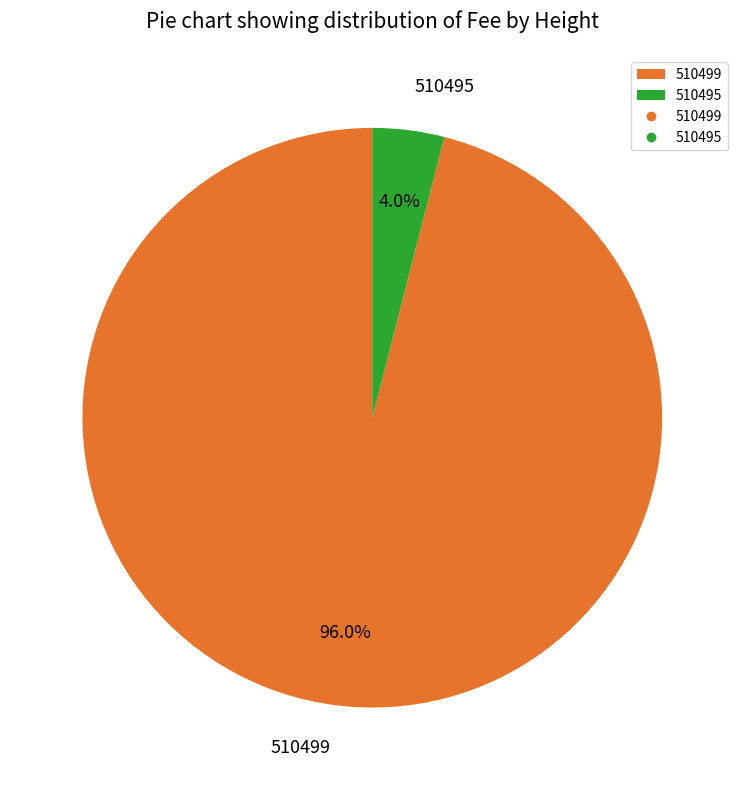

The 510495 slice represents 10% of the pie. True or false?

False